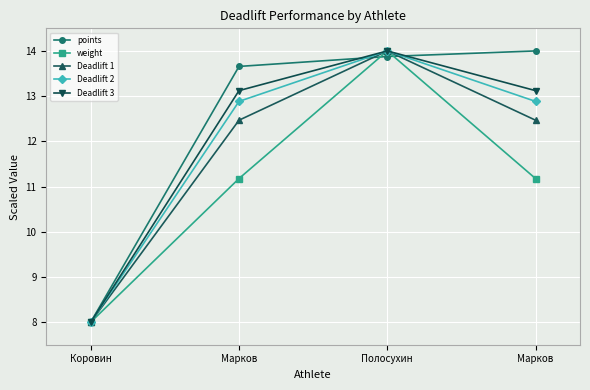

Which label corresponds to the largest value in the chart?

Марков